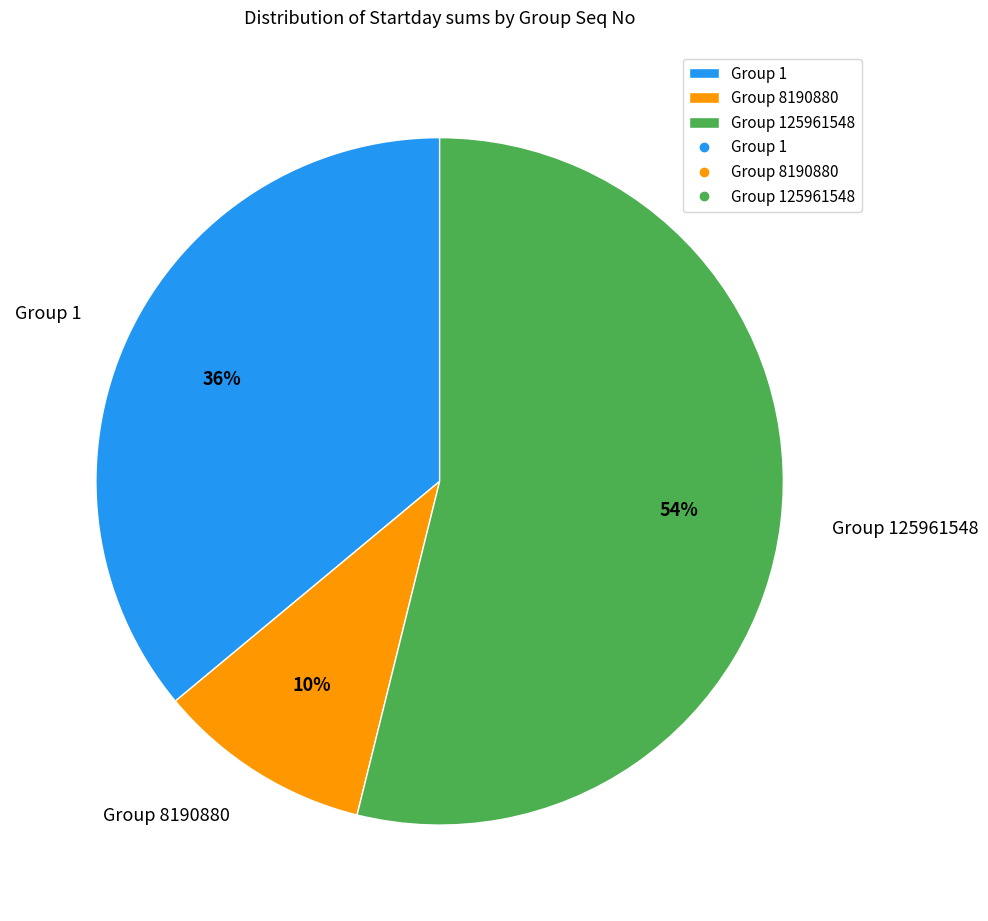

How many segments does this pie chart have?

3